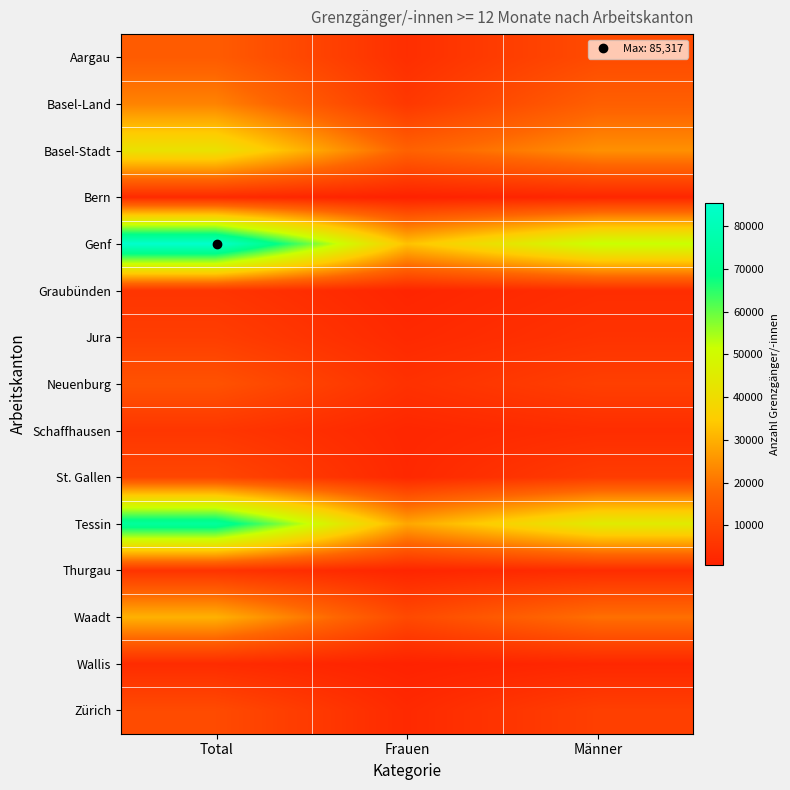

What is the difference between the highest and lowest values at Total?

82394